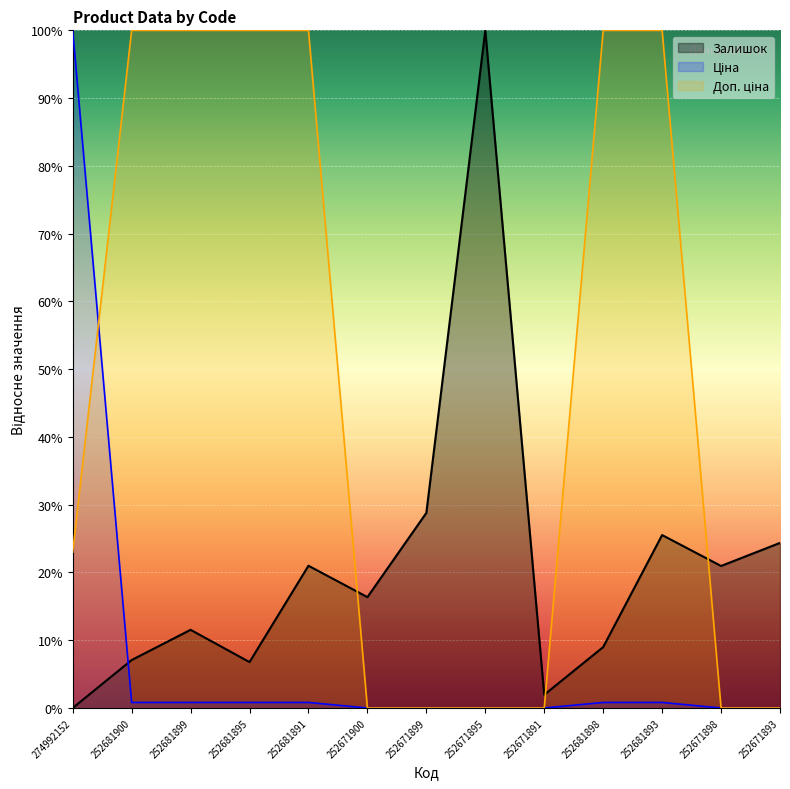

What is the label of the 6th point from the right?

252671895